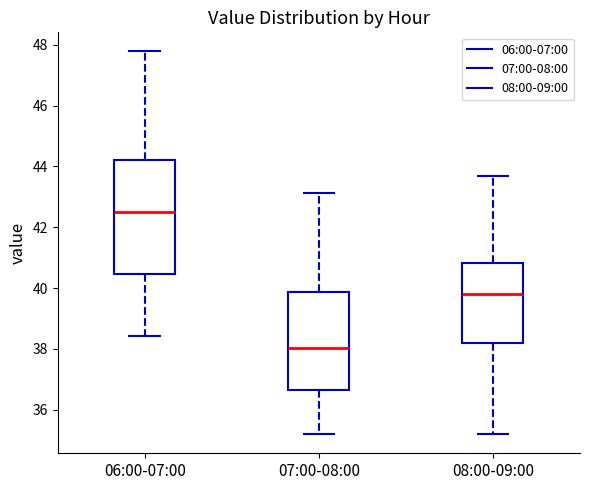

Where does the upper whisker of the box for 07:00-08:00 end on the y-axis? The values are not printed on the chart, so give them approximately, as read against the axis.

43.2